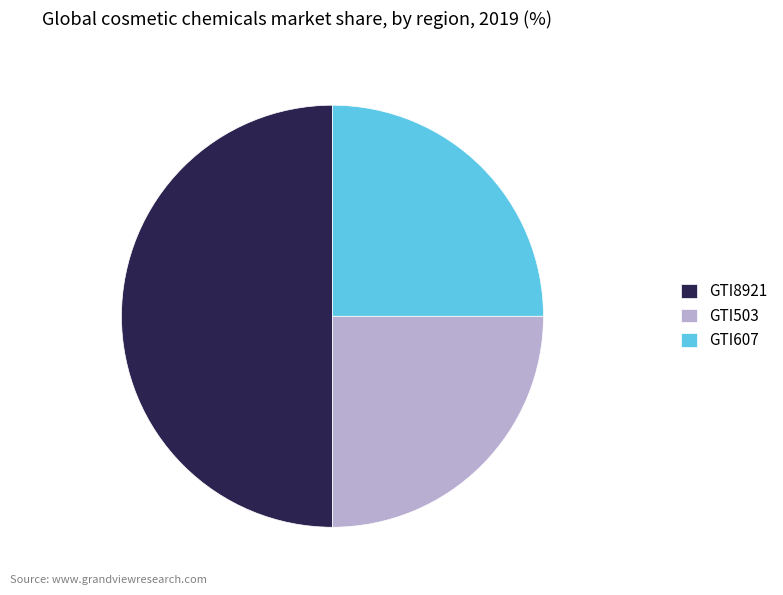

Is the sum of GTI8921 and GTI503 greater than half?

Yes